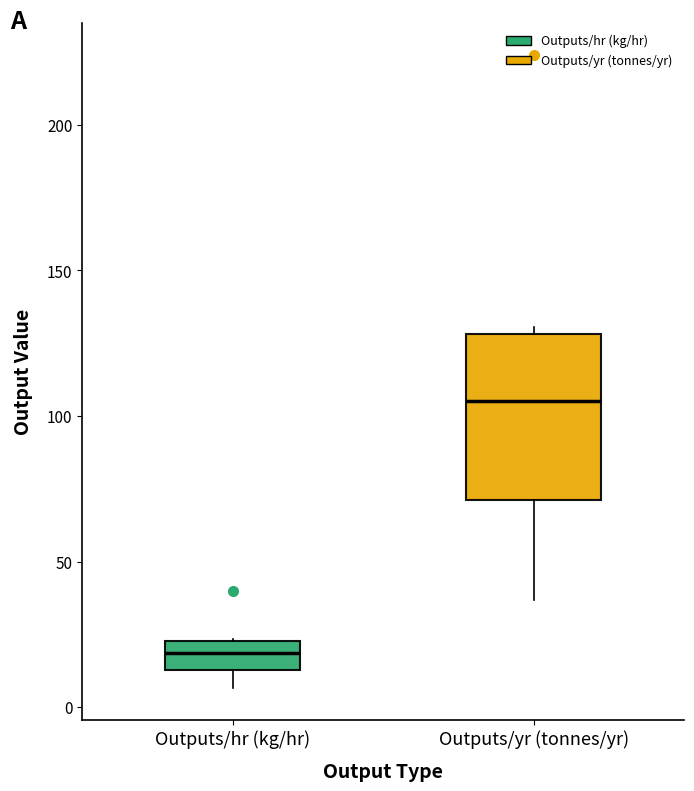

Which box's median line is the highest?

Outputs/yr (tonnes/yr)